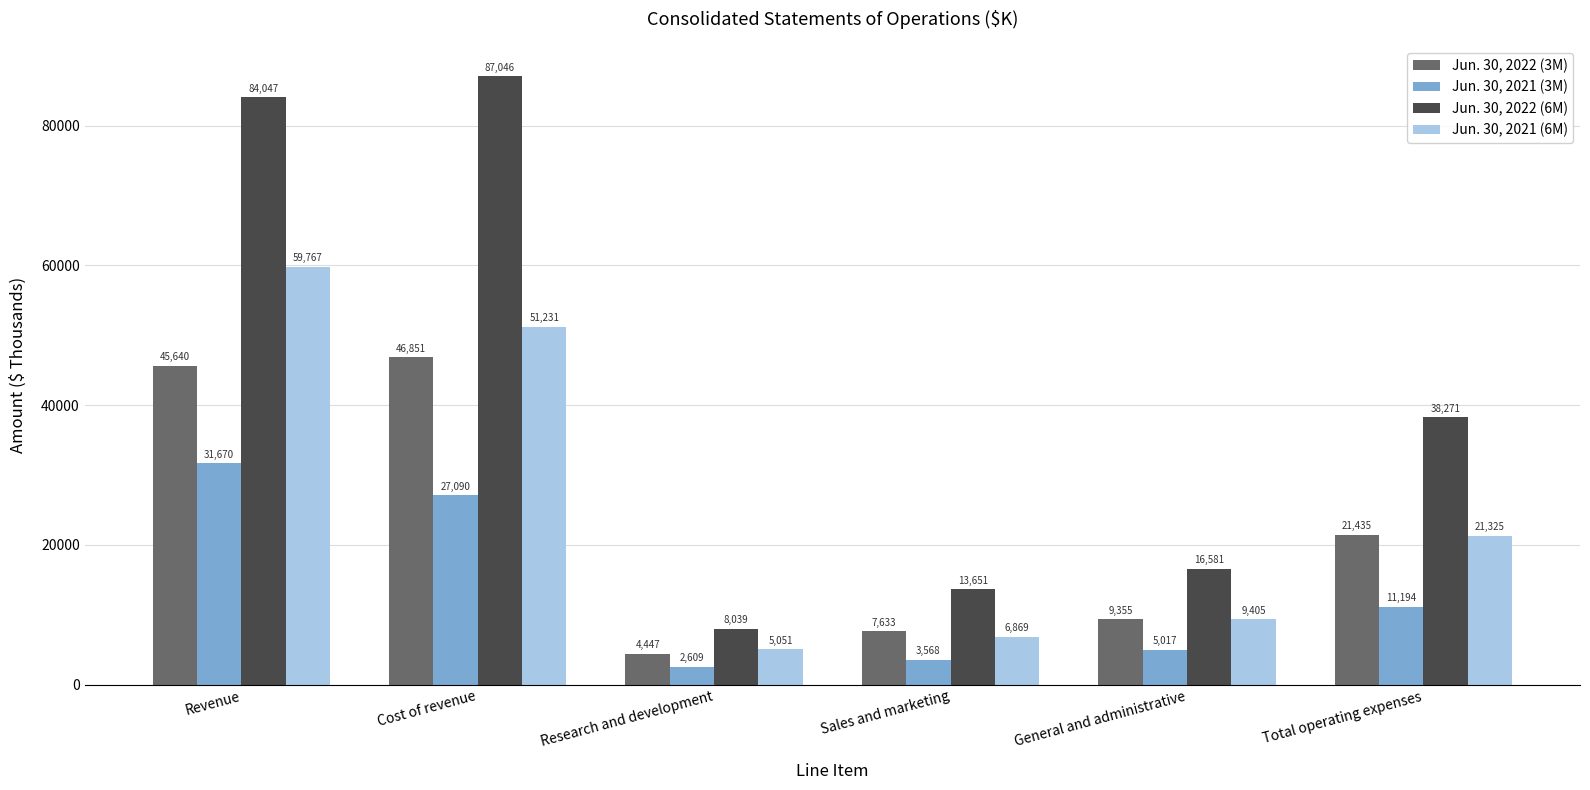

Reading left to right, list all the values displayed in this chart.

Jun. 30, 2022 (3M): 45640	46851	4447	7633	9355	21435
Jun. 30, 2021 (3M): 31670	27090	2609	3568	5017	11194
Jun. 30, 2022 (6M): 84047	87046	8039	13651	16581	38271
Jun. 30, 2021 (6M): 59767	51231	5051	6869	9405	21325